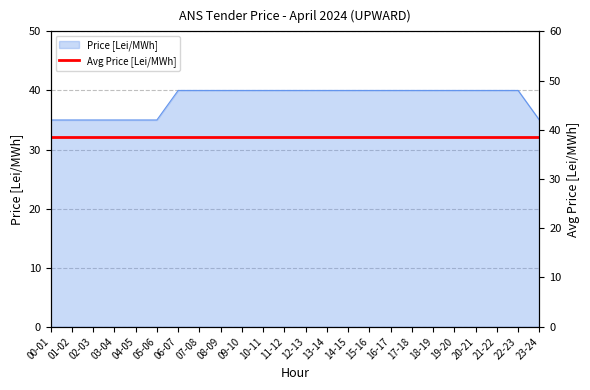

Which category has the lowest value across all series?

00-01